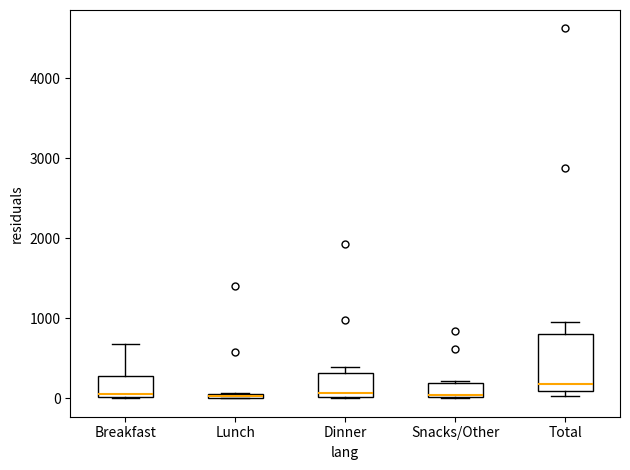

Where does the median line of the box for Dinner sit on the y-axis? The values are not printed on the chart, so give them approximately, as read against the axis.

100